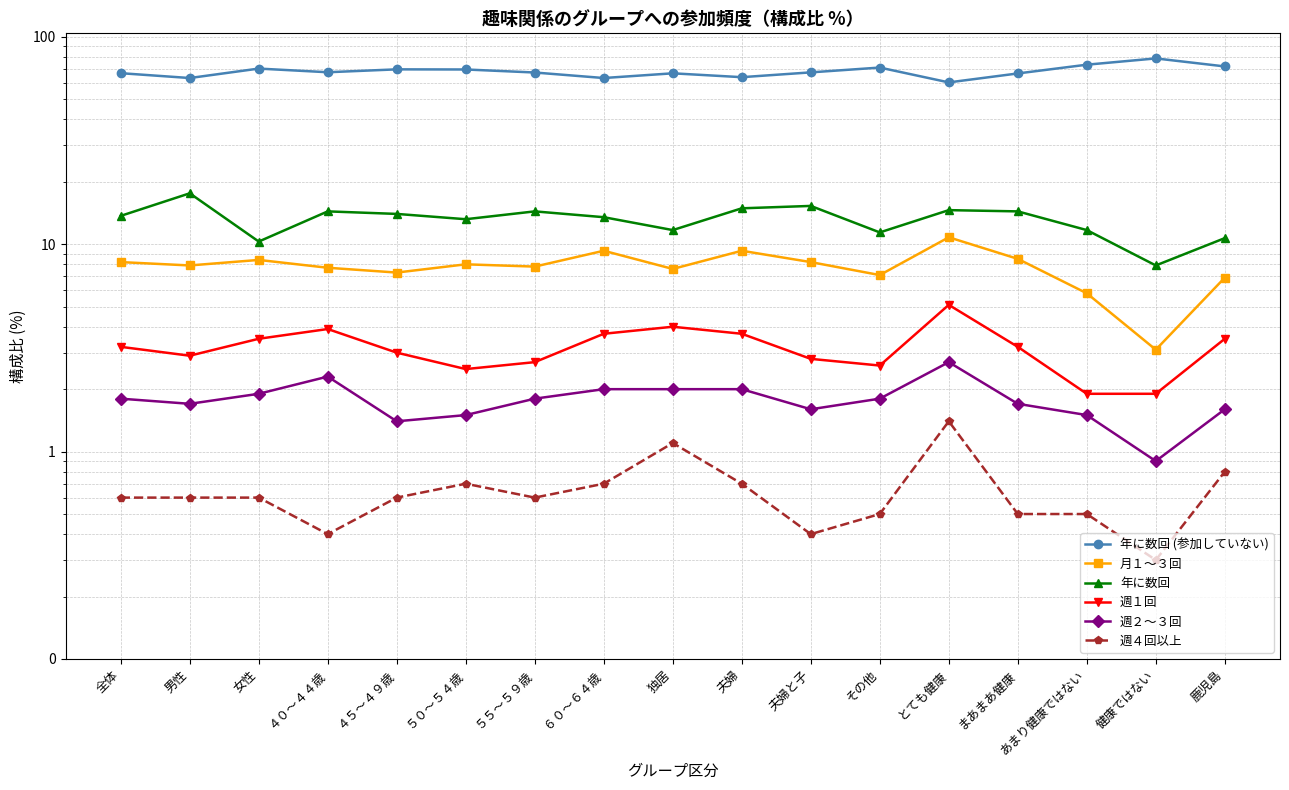

Rank the series at 全体 from lowest to highest value.

週４回以上, 週２～３回, 週１回, 月１～３回, 年に数回, 年に数回 (参加していない)